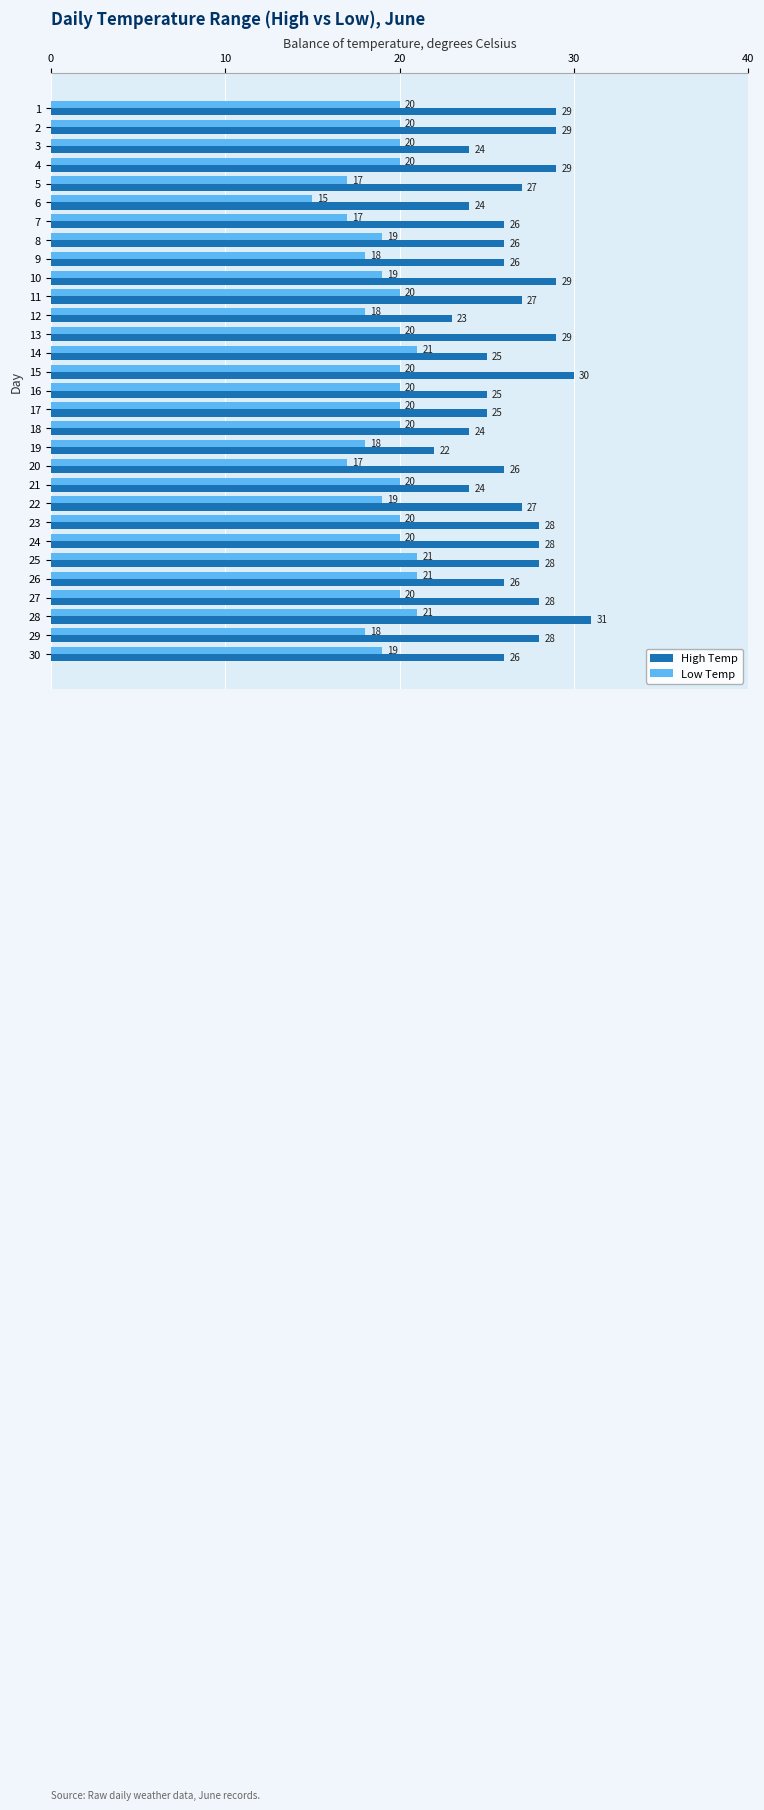

The Low Temp series shows 20 at 24. True or false?

True